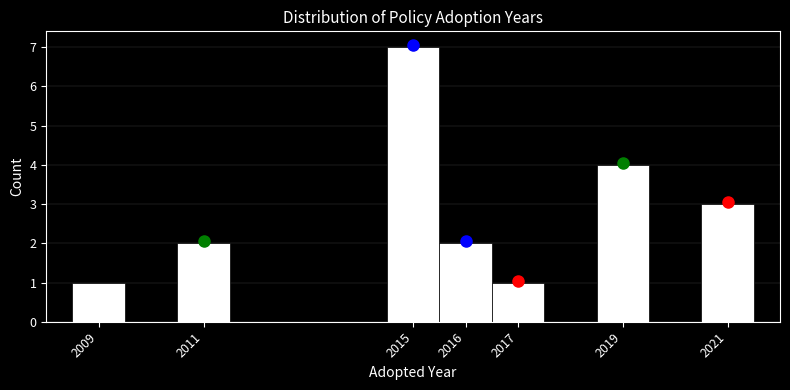

Over which range of the x-axis is the bar tallest?

2014.5 to 2015.5